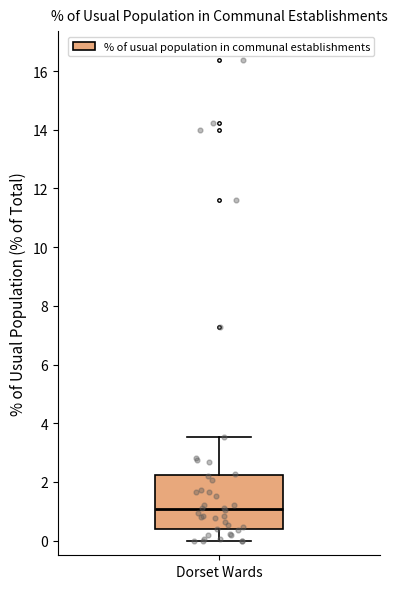

Transcribe this box plot: give where the median line is, the range the box spans, and where the two whiskers end, as read against the y-axis. The values are not printed on the chart, so give them approximately, as read against the axis.

median 1.0, box 0.4 to 2.2, whiskers 0.0 to 3.6